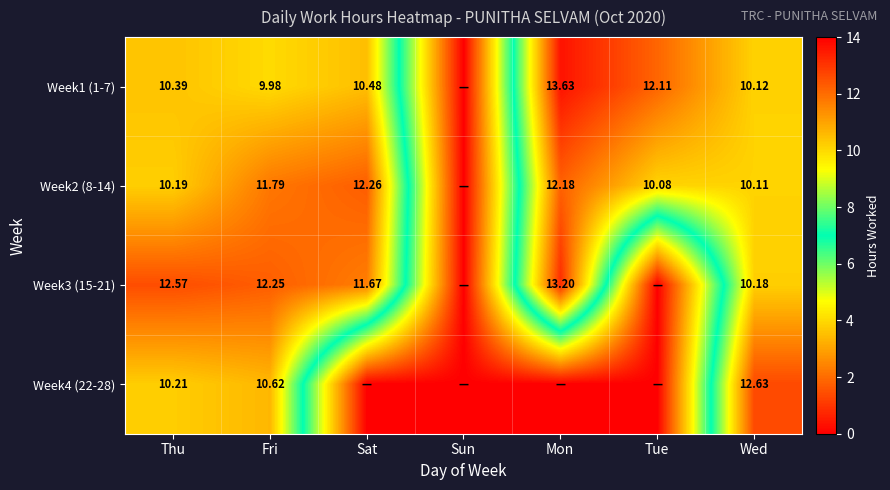

How many data points in Week1 (1-7) are less than 10?

2